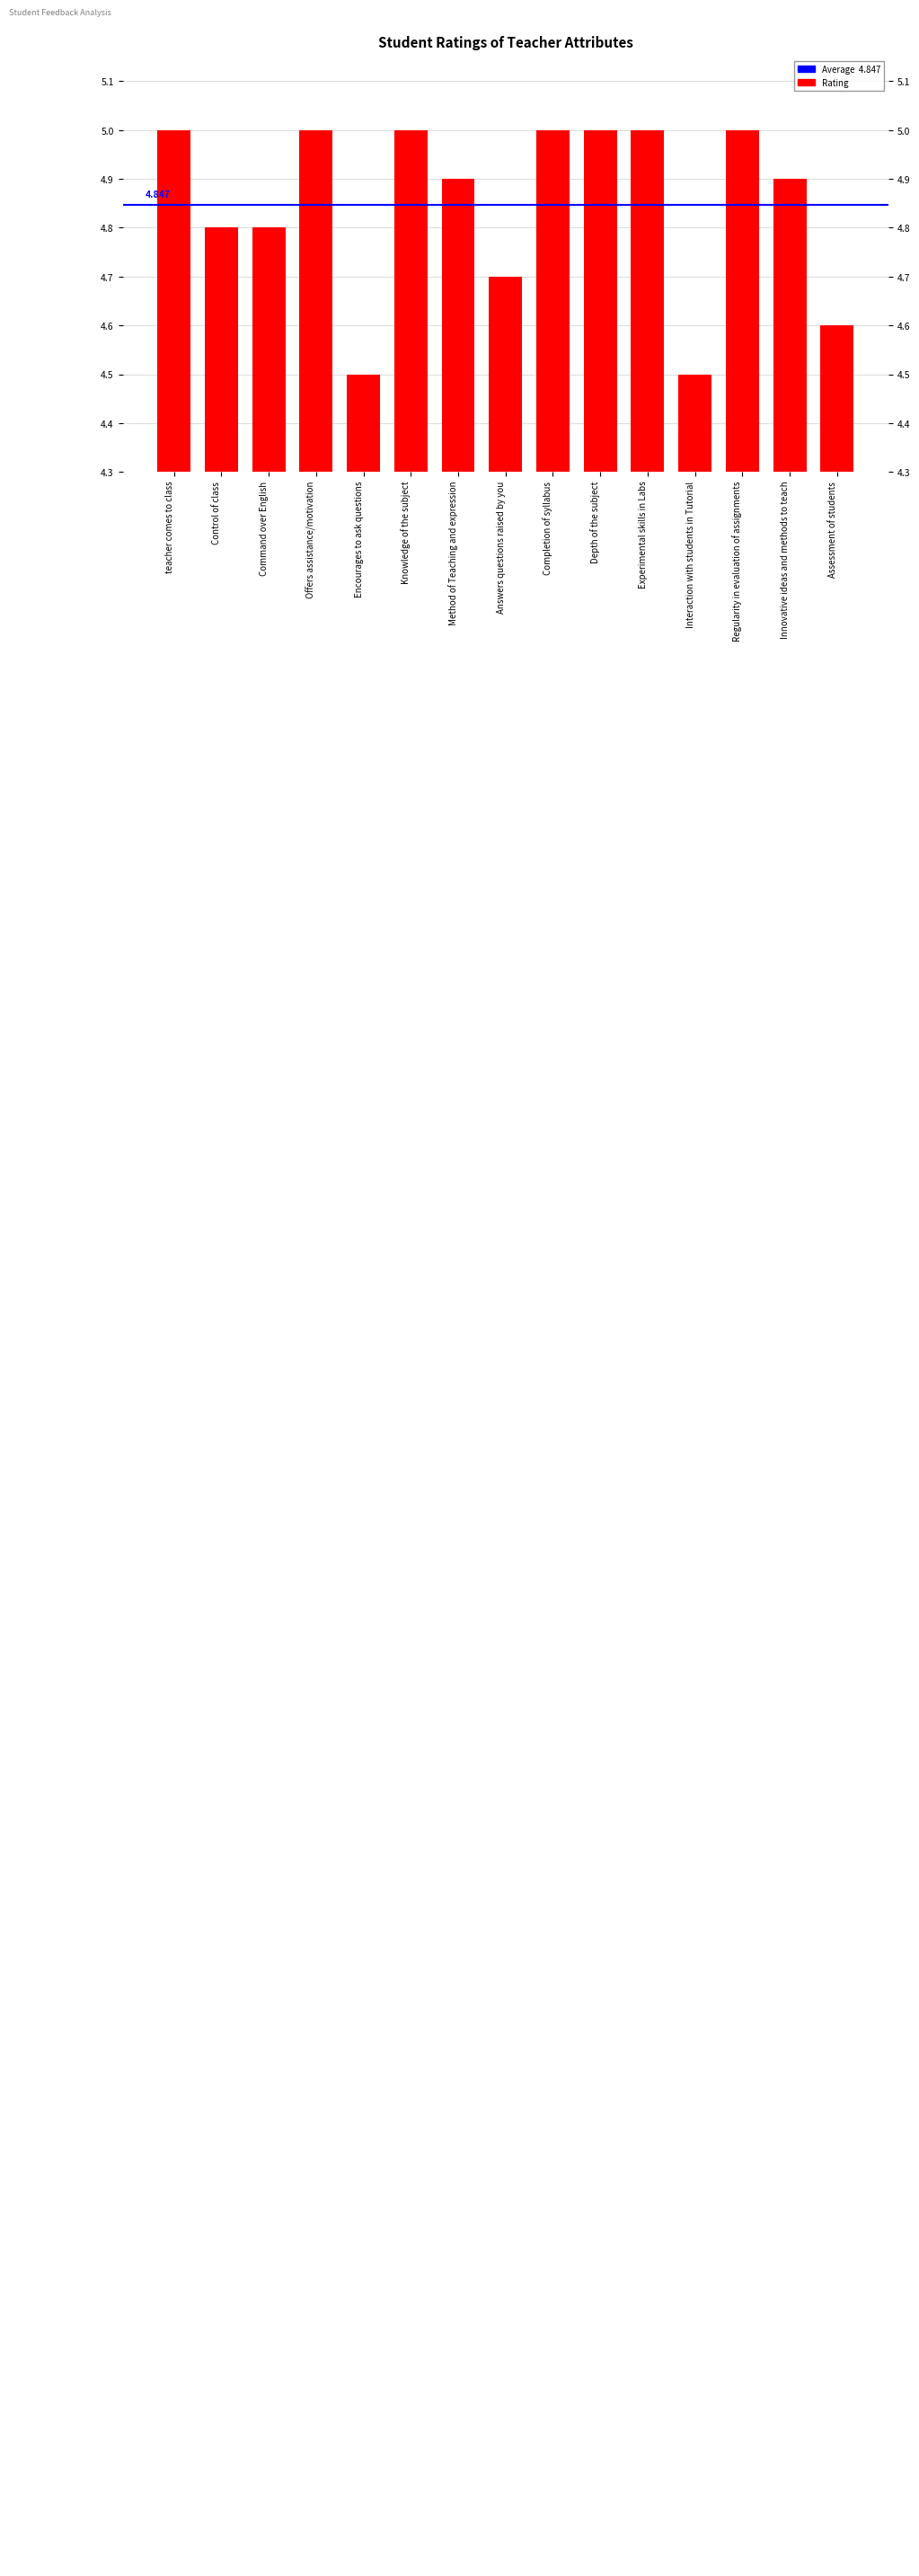

How many categories are shown in the chart?

15